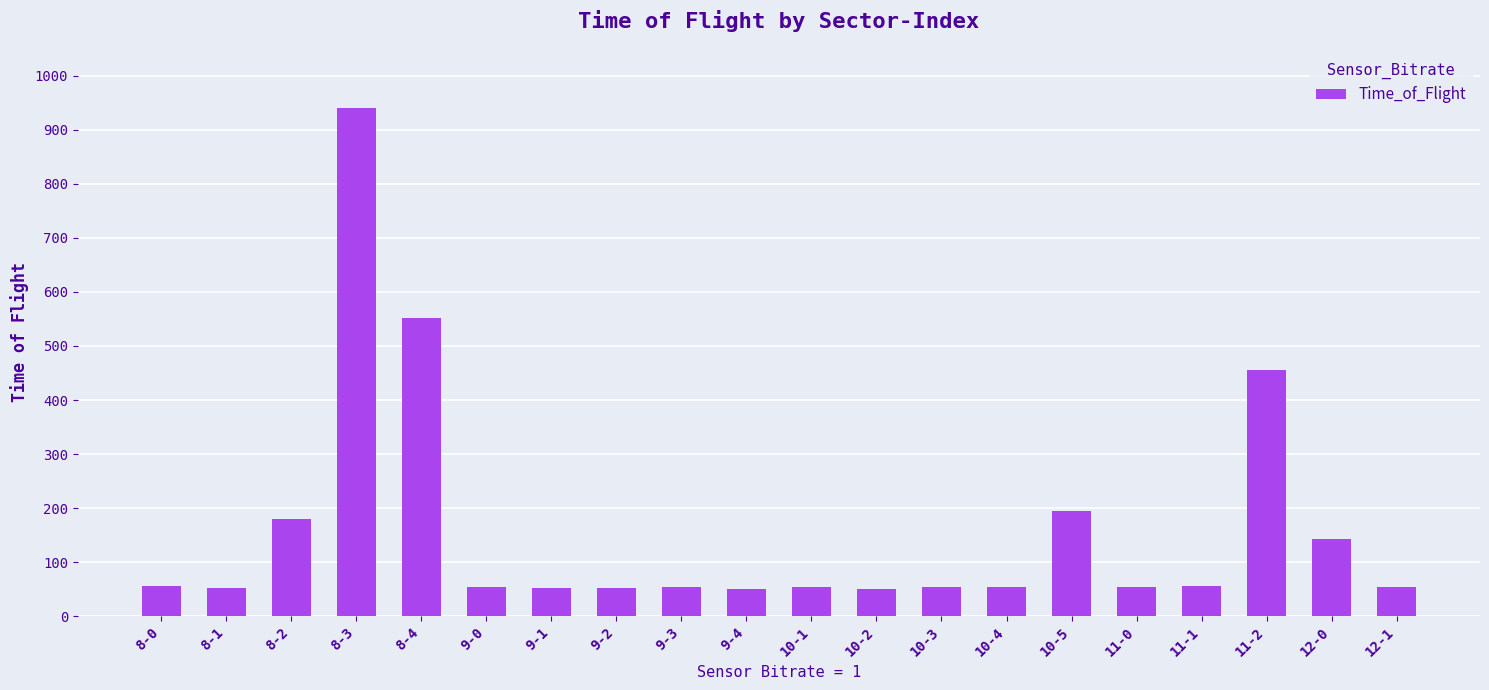

Approximately how many times larger is the value at 10-4 compared to 10-1?

1.0